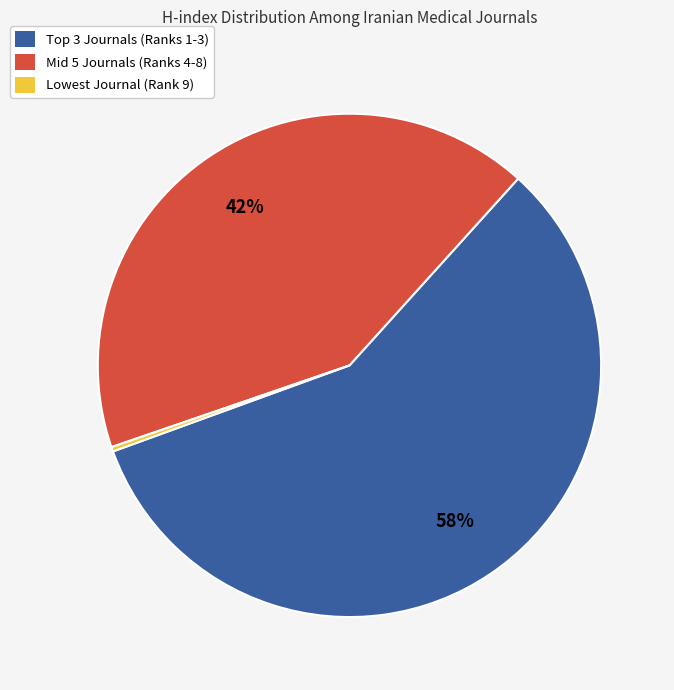

Which category accounts for the majority?

Top 3 Journals (Ranks 1-3)